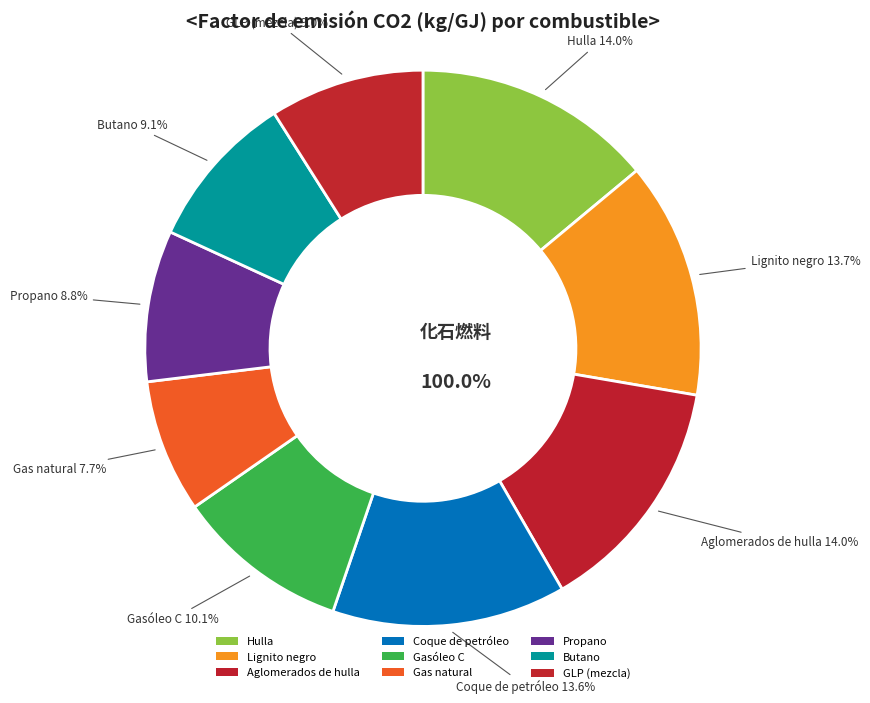

Count the number of slices in the pie.

9